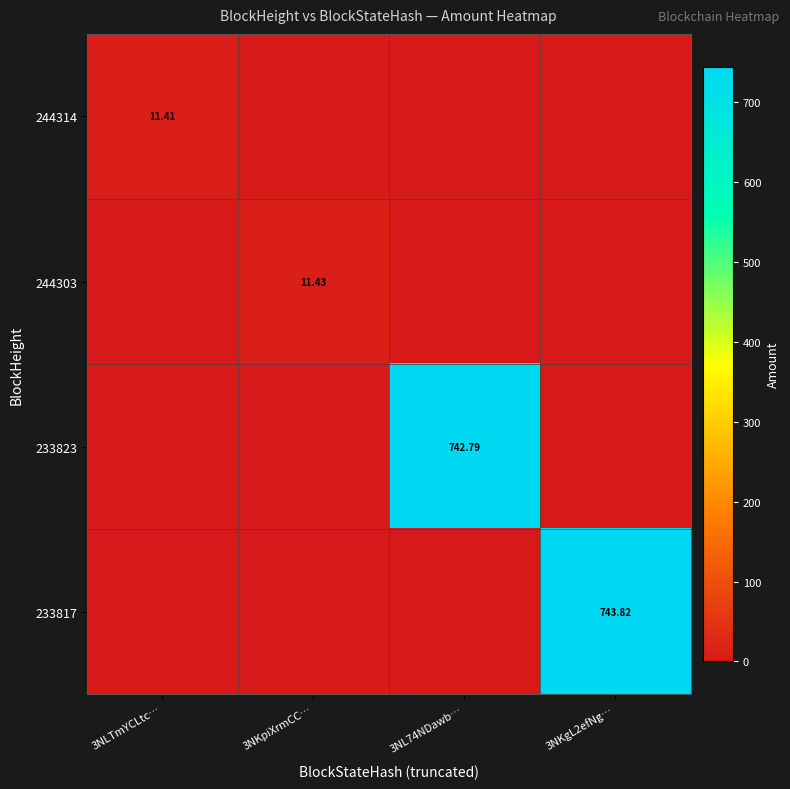

List the series in order of their peak value, highest first.

233817, 233823, 244303, 244314